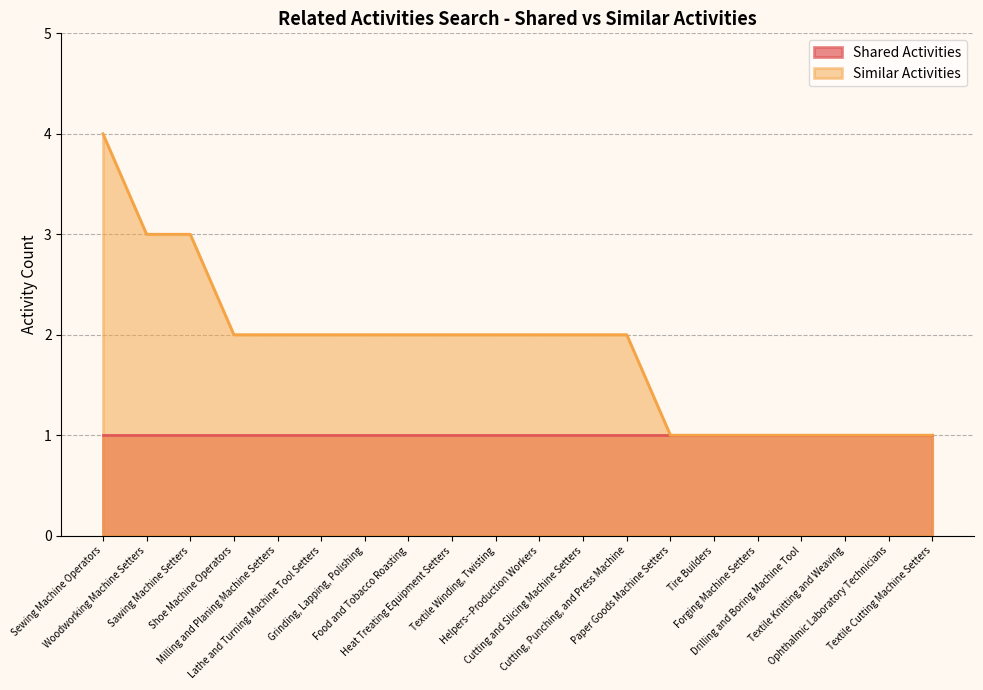

At which label does the data first exceed 2?

Sewing Machine Operators